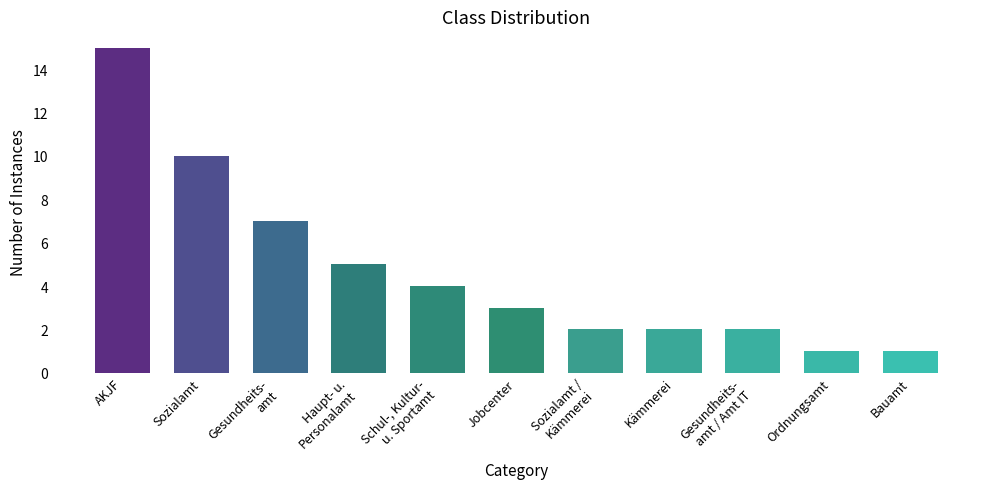

What is the label of the 8th bar from the right?

Haupt- u.
Personalamt